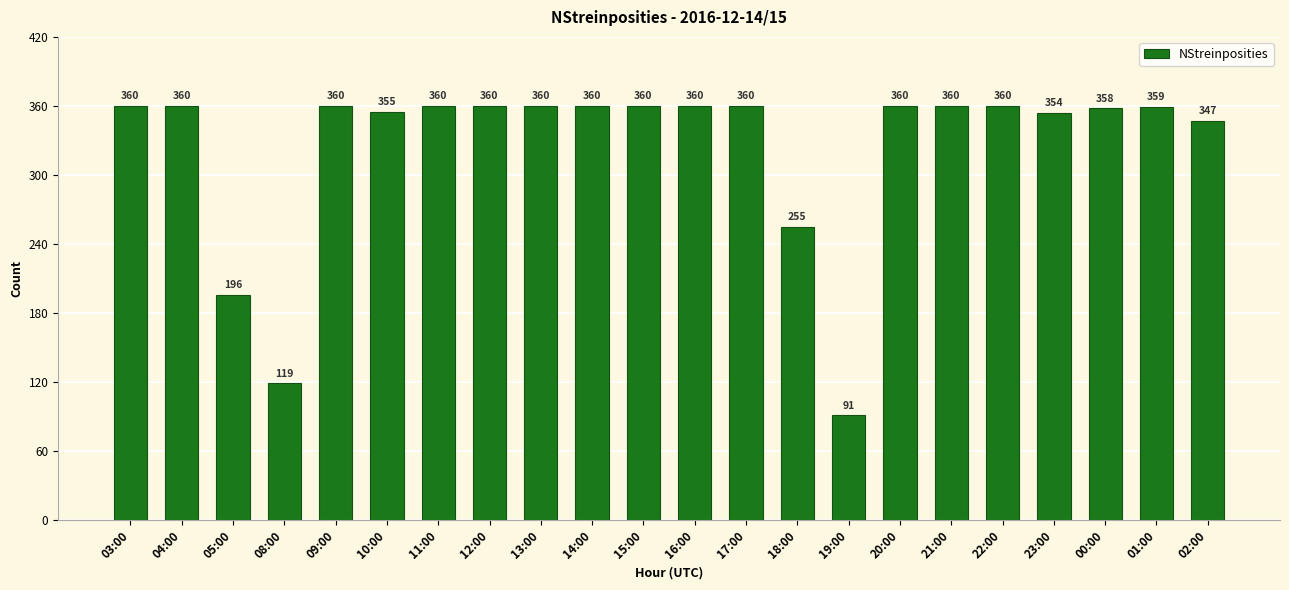

Reading left to right, extract all data points from this chart.

03:00=360	04:00=360	05:00=196	08:00=119	09:00=360	10:00=355	11:00=360	12:00=360	13:00=360	14:00=360	15:00=360	16:00=360	17:00=360	18:00=255	19:00=91	20:00=360	21:00=360	22:00=360	23:00=354	00:00=358	01:00=359	02:00=347